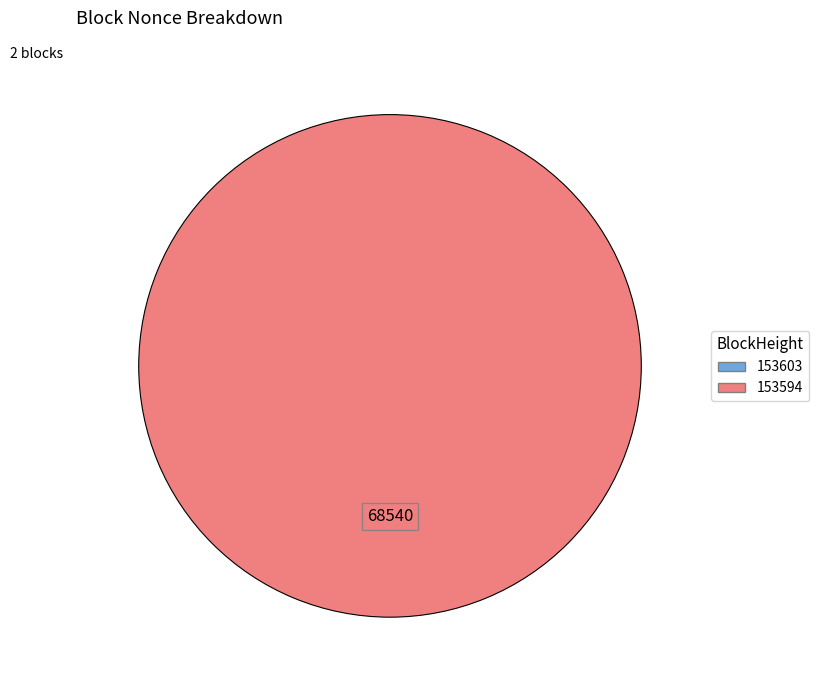

What is the change in value from 153603 to 153594?

+68540